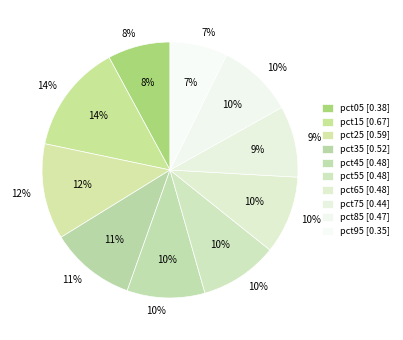

What percentage is the pct05 slice, to the nearest percent?

8%